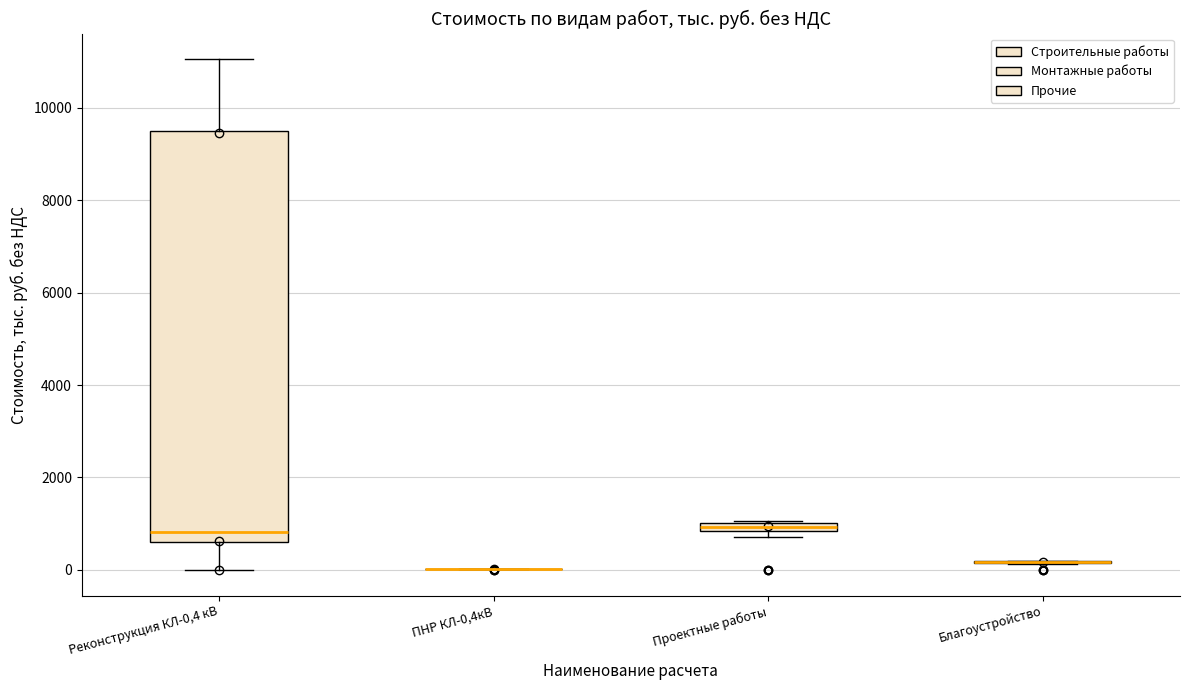

Comparing the boxes themselves (not the whiskers), which one is the tallest?

Реконструкция КЛ-0,4 кВ